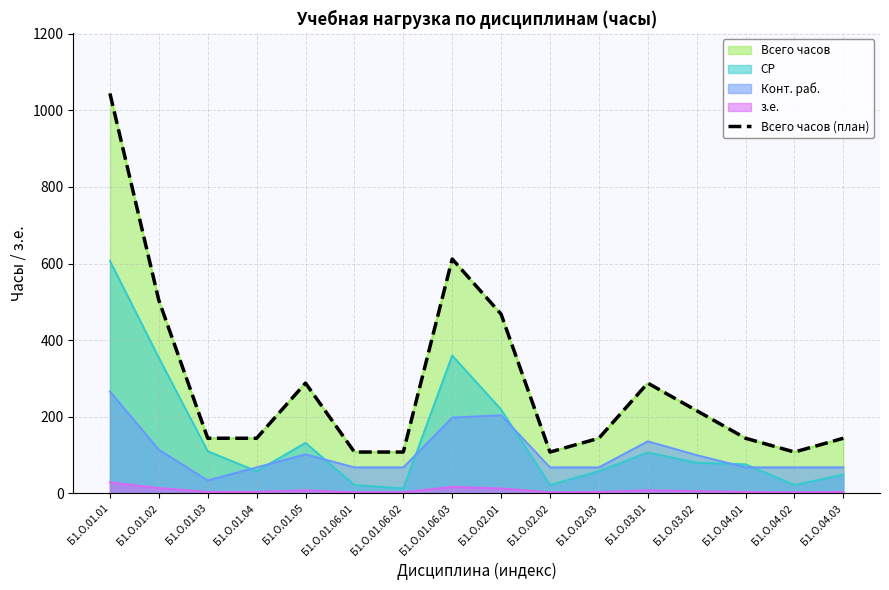

What is the greatest value displayed?

1044